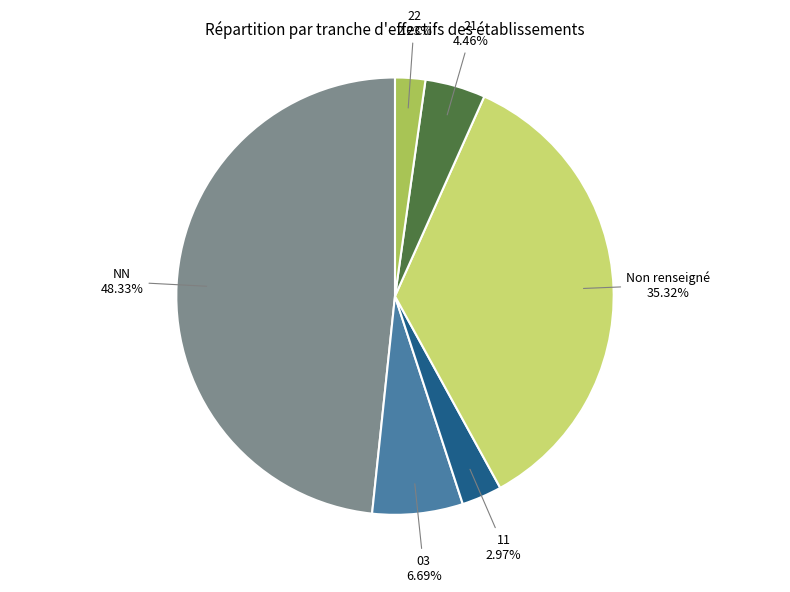

Is there any slice that represents more than half of the pie?

No